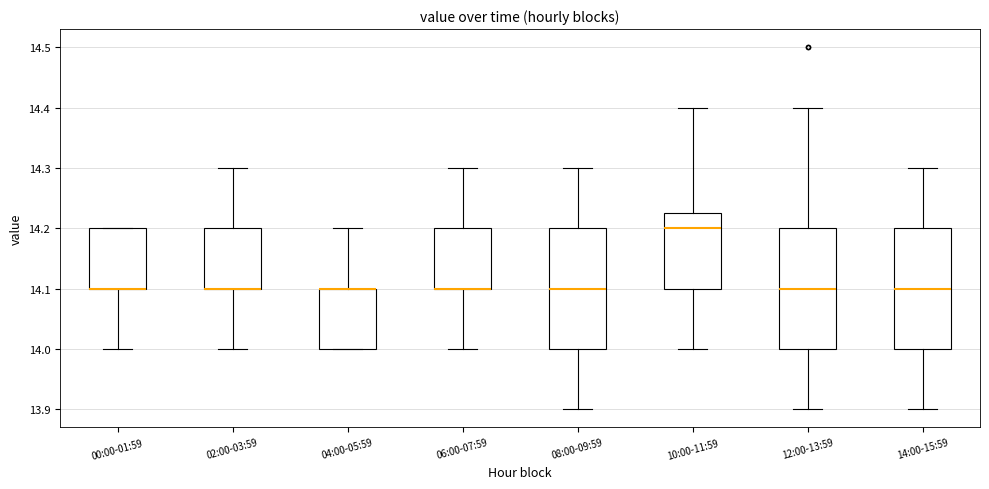

Reading left to right, read every box against the y-axis: the position of its median line, the range the box covers, and the ends of its whiskers. The values are not printed on the chart, so give them approximately, as read against the axis.

00:00-01:59: median 14.10 (drawn on the box's lower edge), box 14.10 to 14.20, whiskers 14.00 to 14.20
02:00-03:59: median 14.10 (drawn on the box's lower edge), box 14.10 to 14.20, whiskers 14.00 to 14.30
04:00-05:59: median 14.10 (drawn on the box's upper edge), box 14.00 to 14.10, whiskers 14.00 to 14.20
06:00-07:59: median 14.10 (drawn on the box's lower edge), box 14.10 to 14.20, whiskers 14.00 to 14.30
08:00-09:59: median 14.10, box 14.00 to 14.20, whiskers 13.90 to 14.30
10:00-11:59: median 14.20, box 14.10 to 14.23, whiskers 14.00 to 14.40
12:00-13:59: median 14.10, box 14.00 to 14.20, whiskers 13.90 to 14.40
14:00-15:59: median 14.10, box 14.00 to 14.20, whiskers 13.90 to 14.30